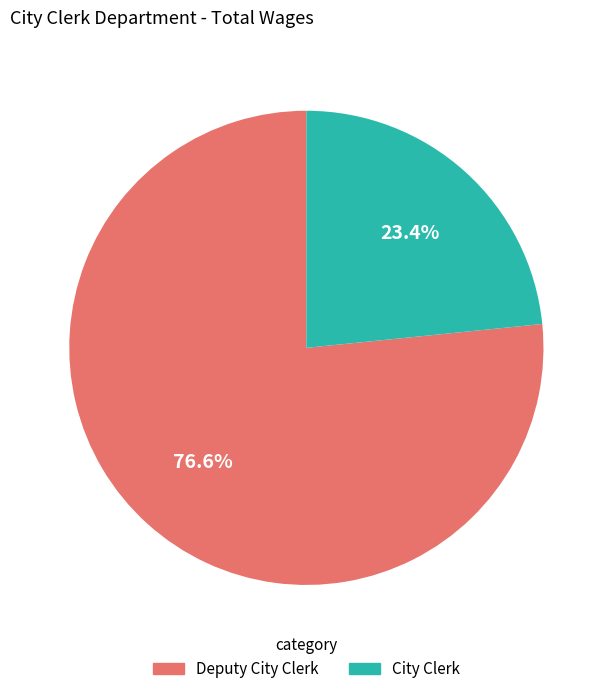

What is the ratio of the value at City Clerk to the value at Deputy City Clerk?

0.3